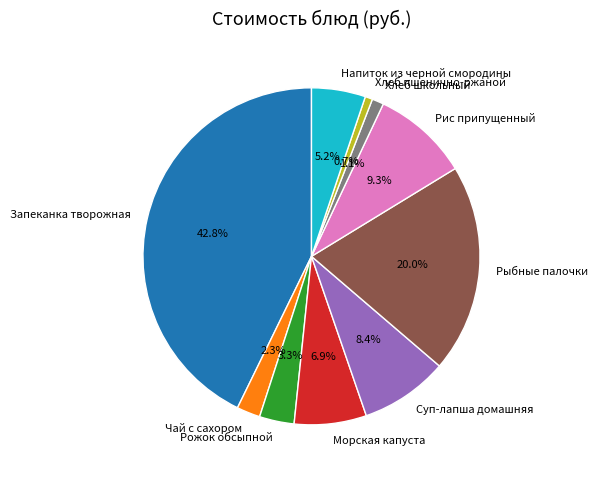

Between Хлеб школьный and Рыбные палочки, which is larger?

Рыбные палочки